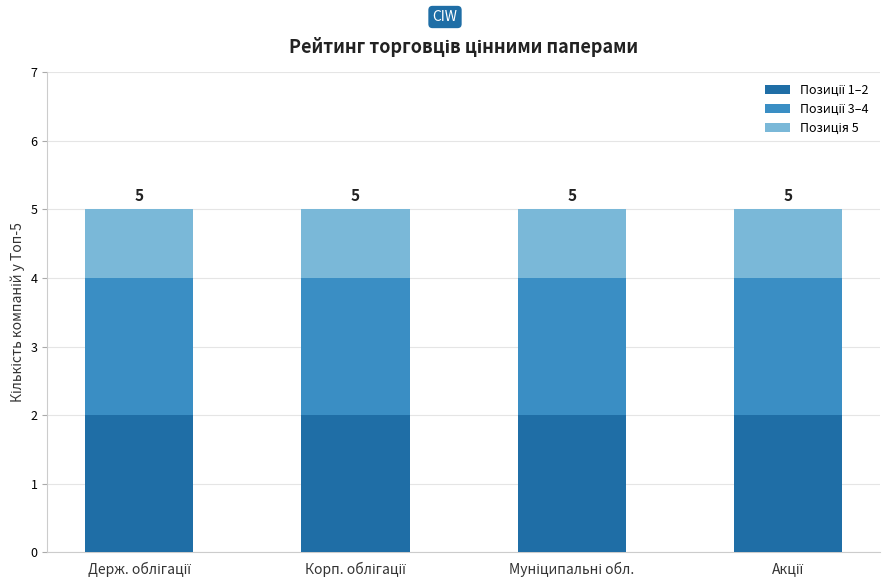

How many categories are shown in the chart?

4